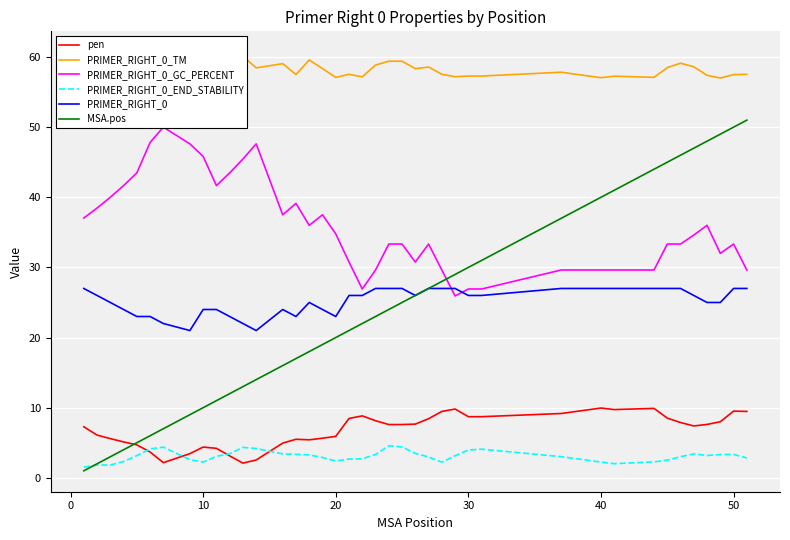

The MSA.pos series shows 10.0 at 10. True or false?

True